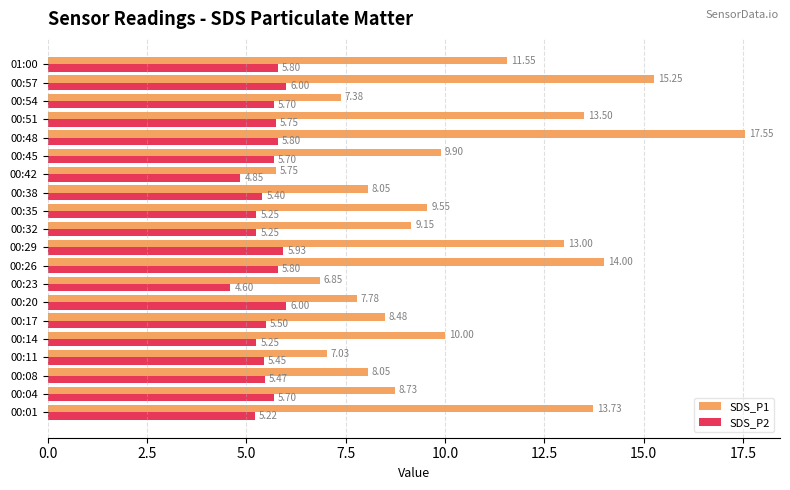

Between 00:20 and 00:26, which series saw the biggest shift?

SDS_P1